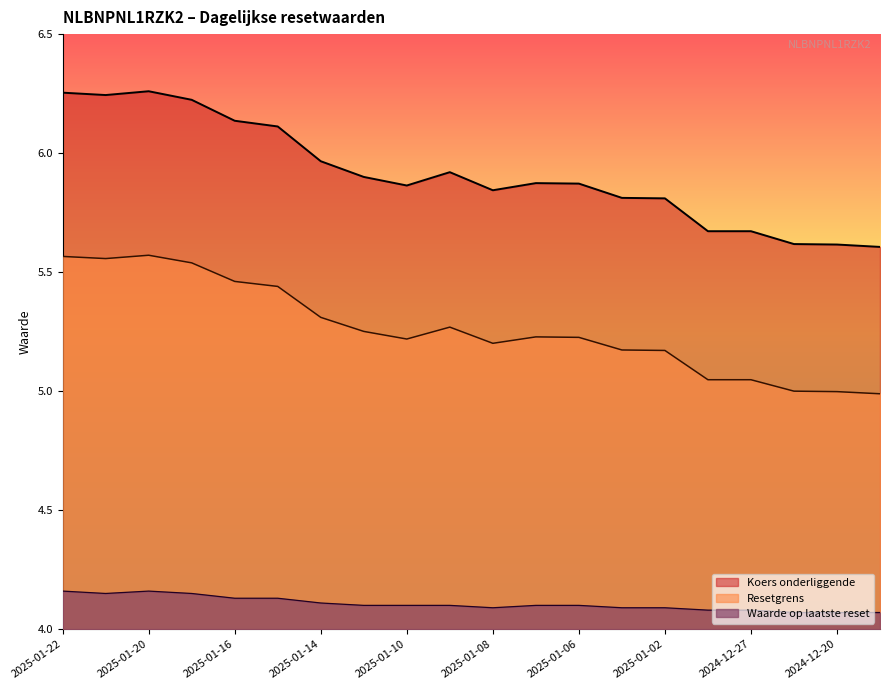

Is the value of Waarde op laatste reset at 2025-01-09 greater than the value of Koers onderliggende at 2025-01-07?

No